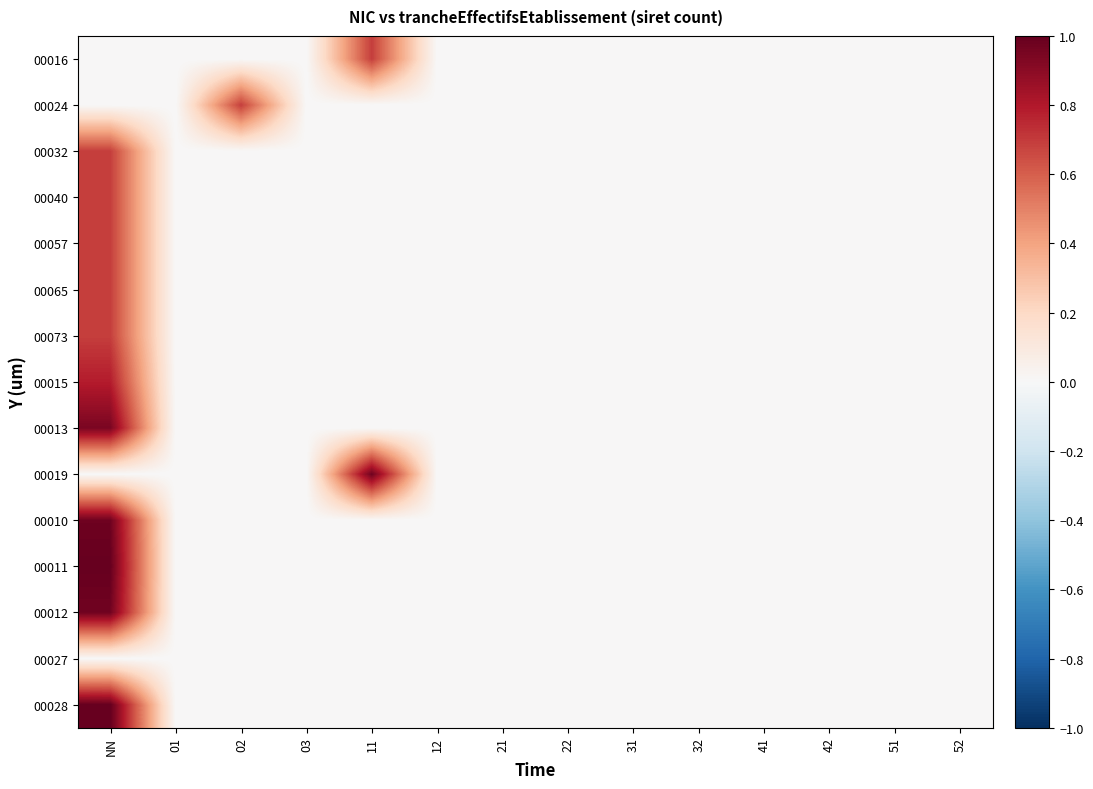

Which label corresponds to the smallest value in the chart?

NN